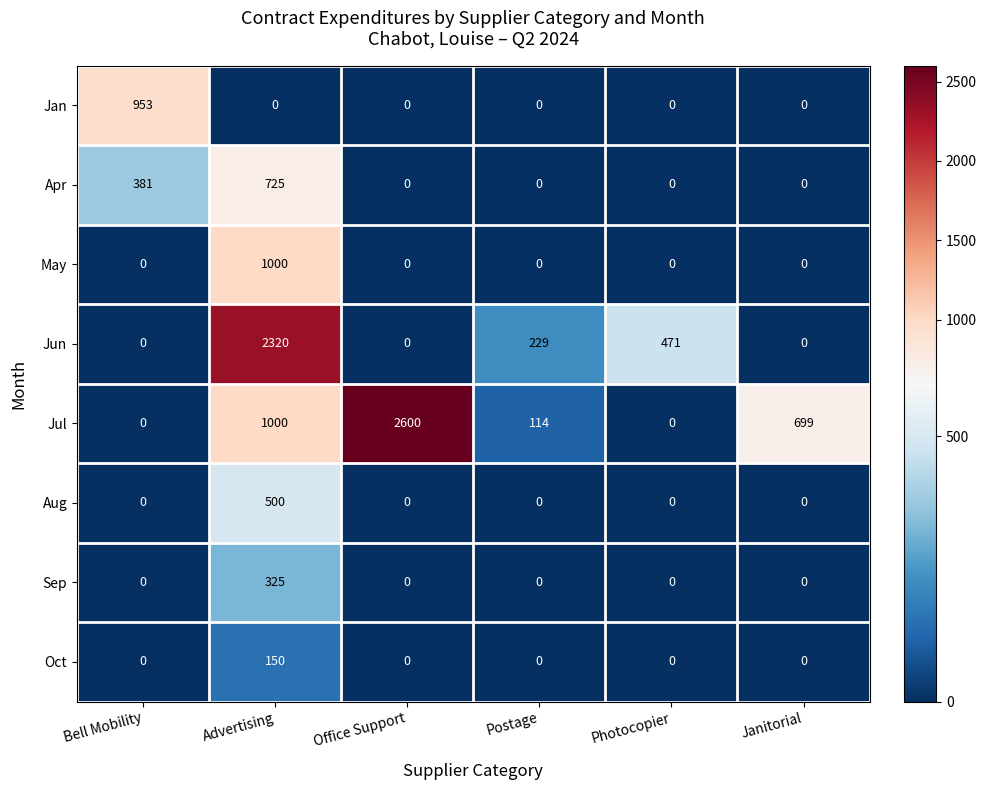

What is the greatest value displayed?

2600